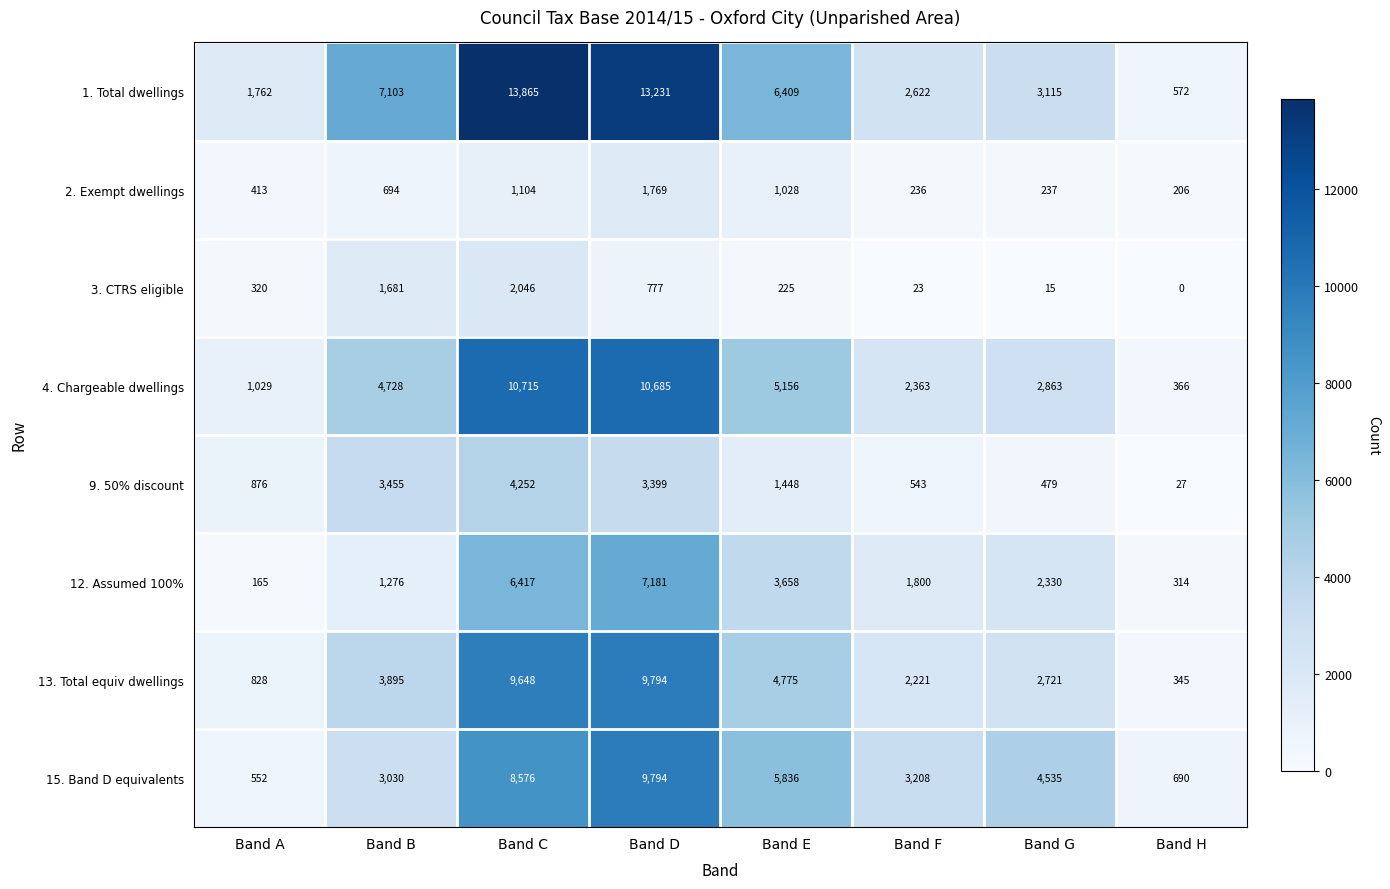

What value does the 1. Total dwellings series have at Band G?

3115